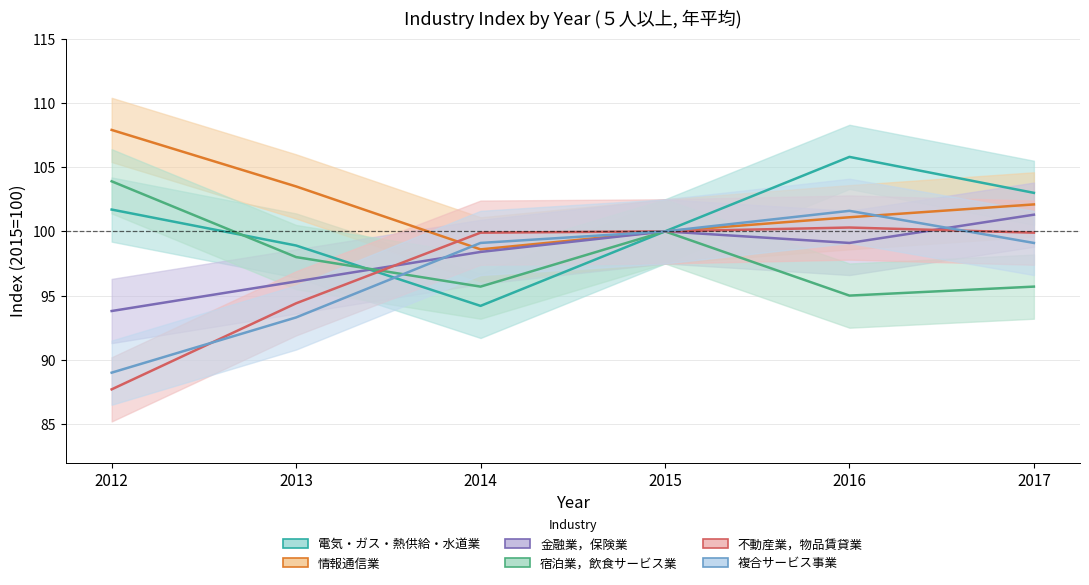

Rank the categories by 宿泊業，飲食サービス業 value from lowest to highest.

2016, 2014, 2017, 2013, 2015, 2012